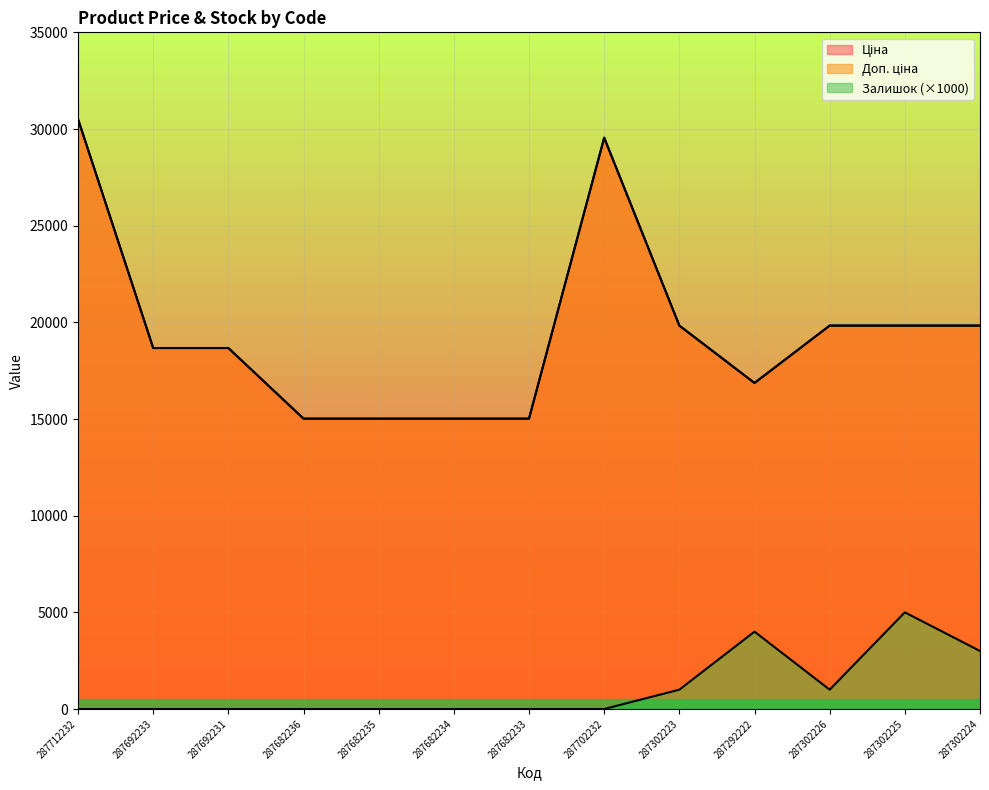

The Доп. ціна series shows 28125.2 at 287292222. True or false?

False